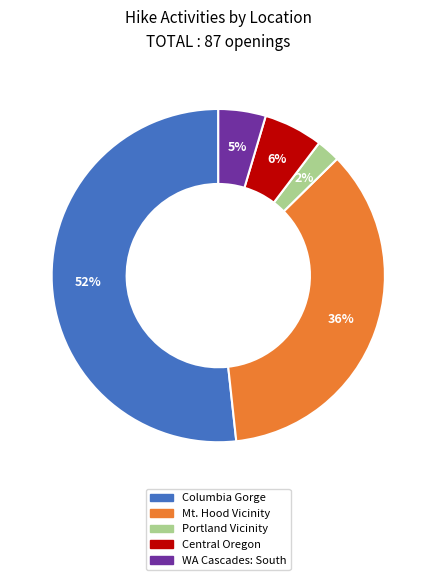

How many slices are in this pie chart?

5